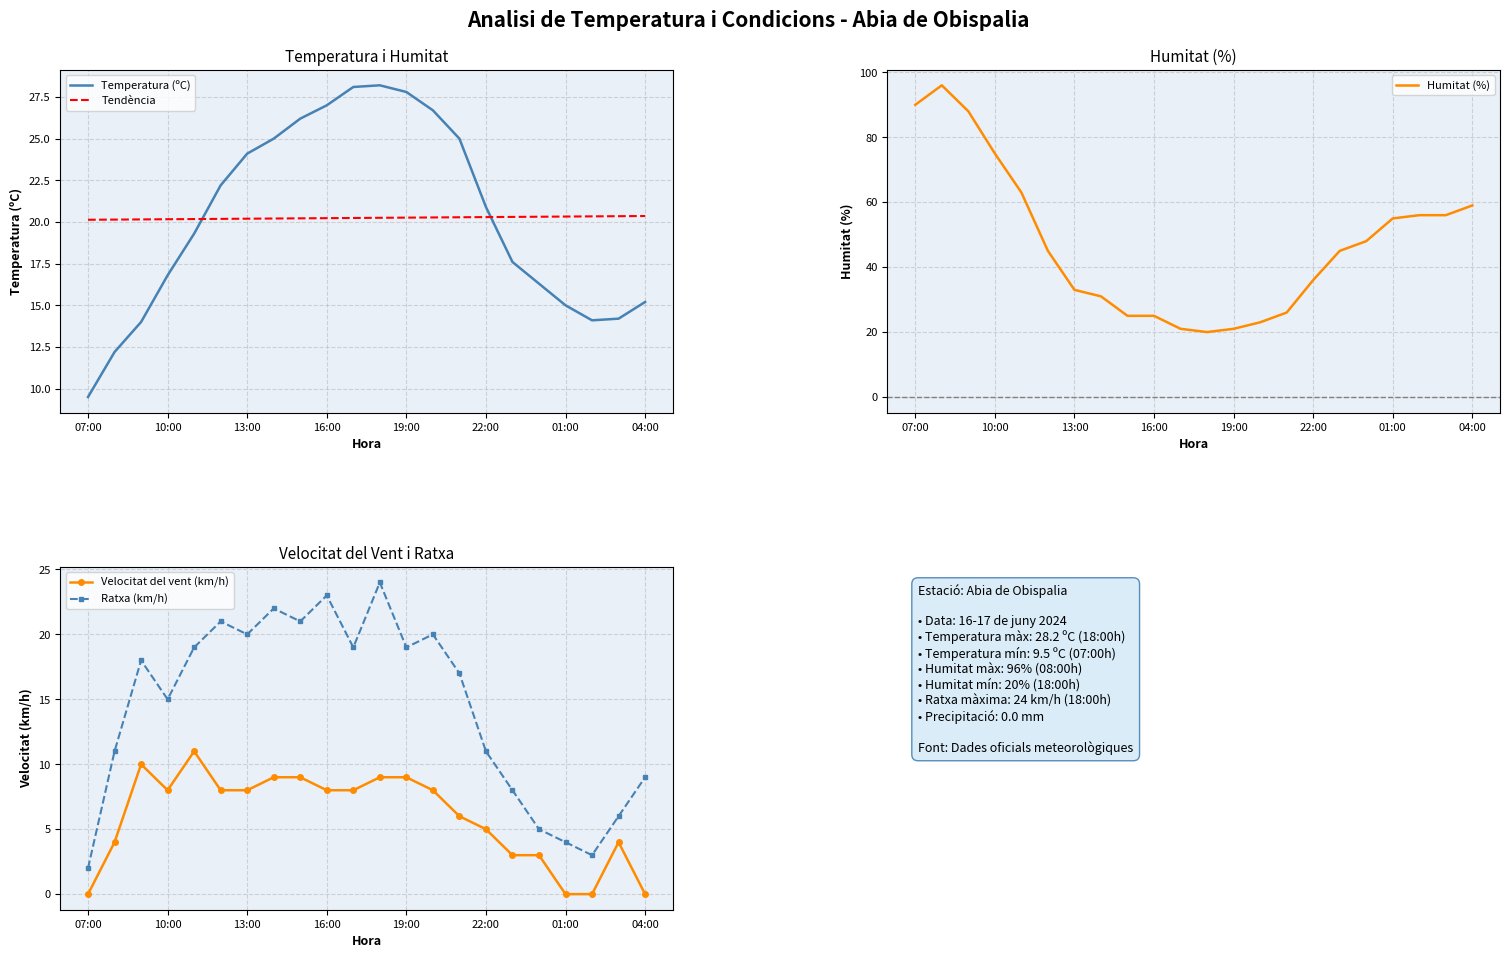

Reading left to right, list all the values displayed in this chart.

Temperatura (ºC): 9.5	12.2	14.0	16.8	19.3	22.2	24.1	25.0	26.2	27.0	28.1	28.2	27.8	26.7	25.0	20.9	17.6	16.3	15.0	14.1	14.2	15.2
Tendència: 20.1	20.1	20.2	20.2	20.2	20.2	20.2	20.2	20.2	20.2	20.2	20.3	20.3	20.3	20.3	20.3	20.3	20.3	20.3	20.3	20.3	20.4
Humitat (%): 90.0	96.0	88.0	75.0	63.0	45.0	33.0	31.0	25.0	25.0	21.0	20.0	21.0	23.0	26.0	36.0	45.0	48.0	55.0	56.0	56.0	59.0
Velocitat del vent (km/h): 0.0	4.0	10.0	8.0	11.0	8.0	8.0	9.0	9.0	8.0	8.0	9.0	9.0	8.0	6.0	5.0	3.0	3.0	0.0	0.0	4.0	0.0
Ratxa (km/h): 2.0	11.0	18.0	15.0	19.0	21.0	20.0	22.0	21.0	23.0	19.0	24.0	19.0	20.0	17.0	11.0	8.0	5.0	4.0	3.0	6.0	9.0